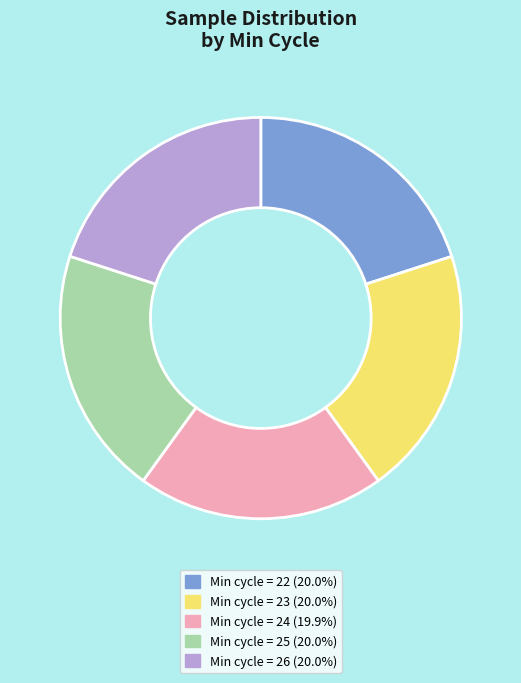

Is there any slice that represents more than half of the pie?

No